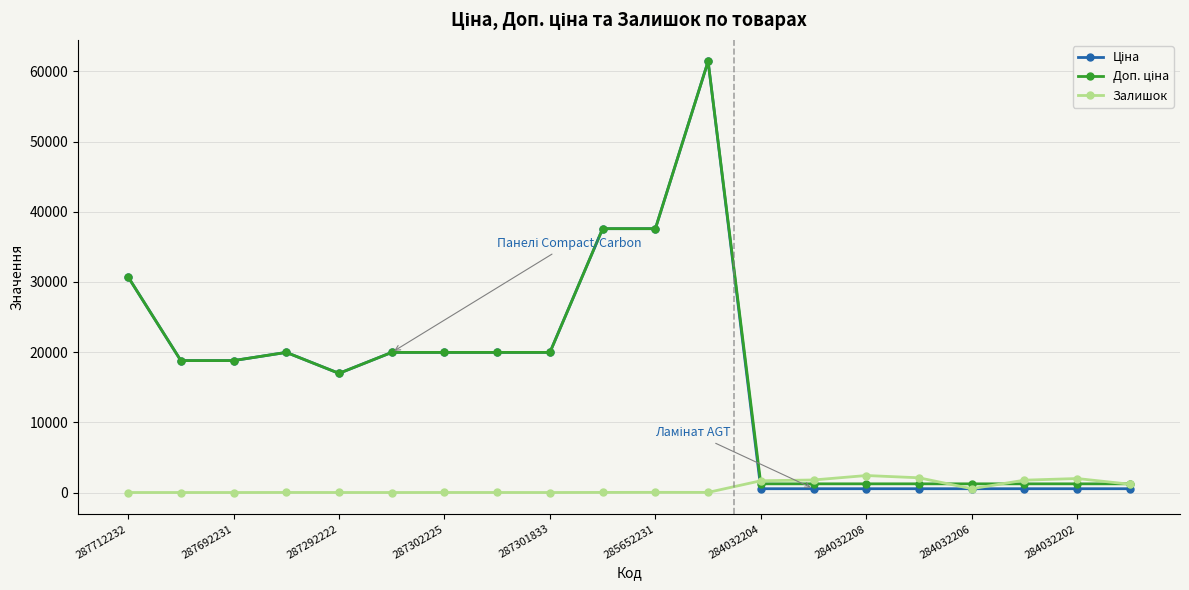

Is this an area chart (filled region under the line)?

No